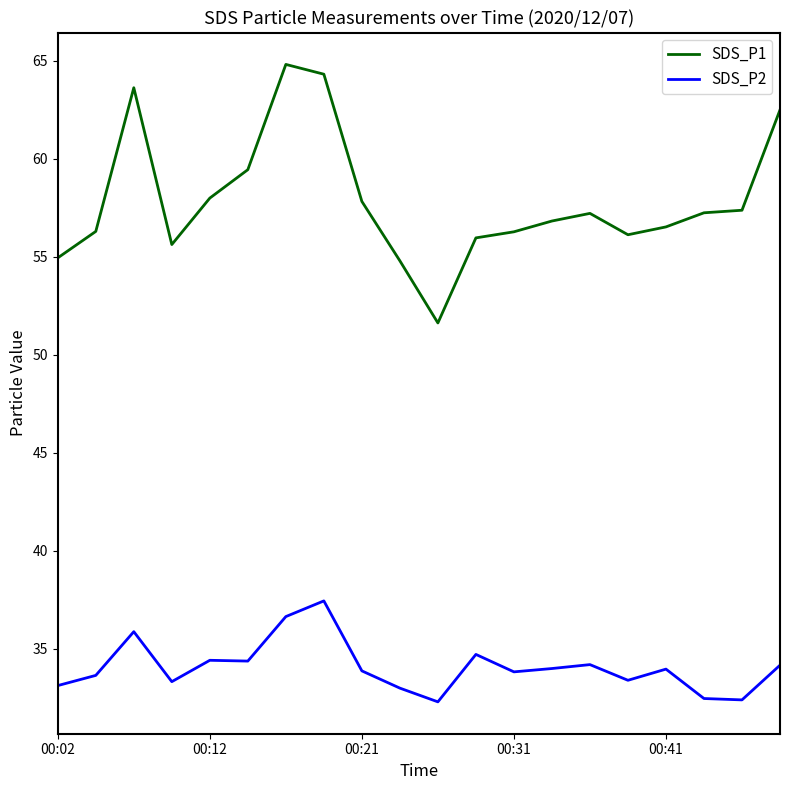

What is the maximum value shown in the chart?

64.8